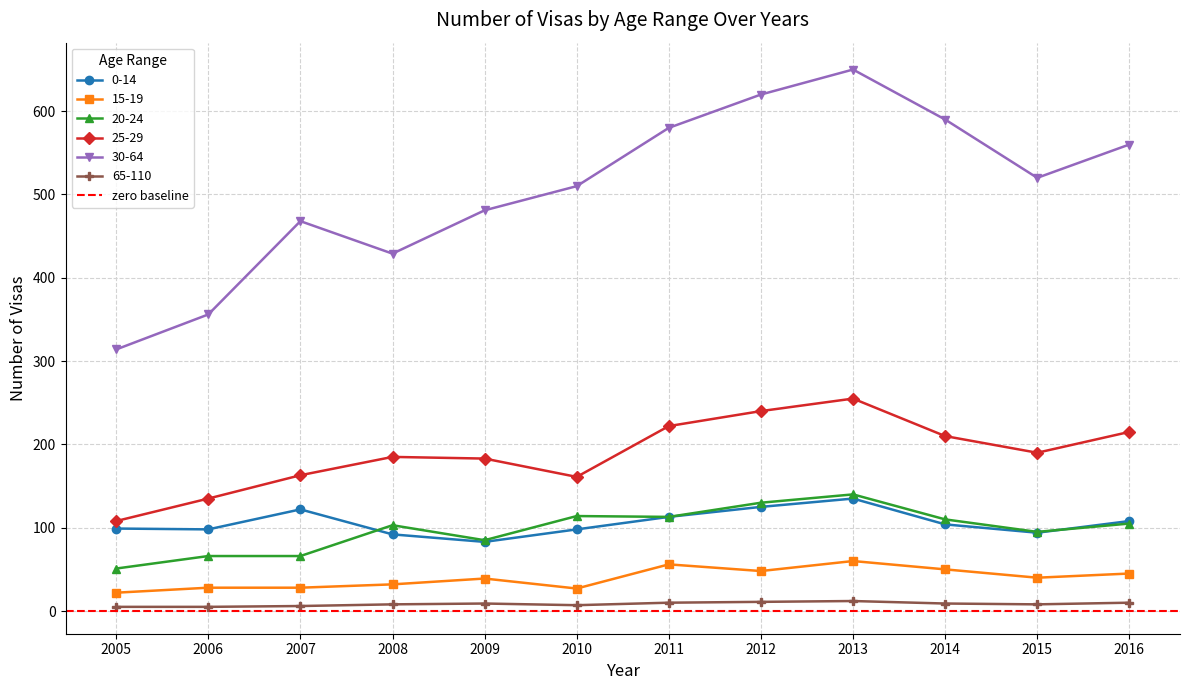

True or false: 25-29 and 15-19 cross at least once.

False